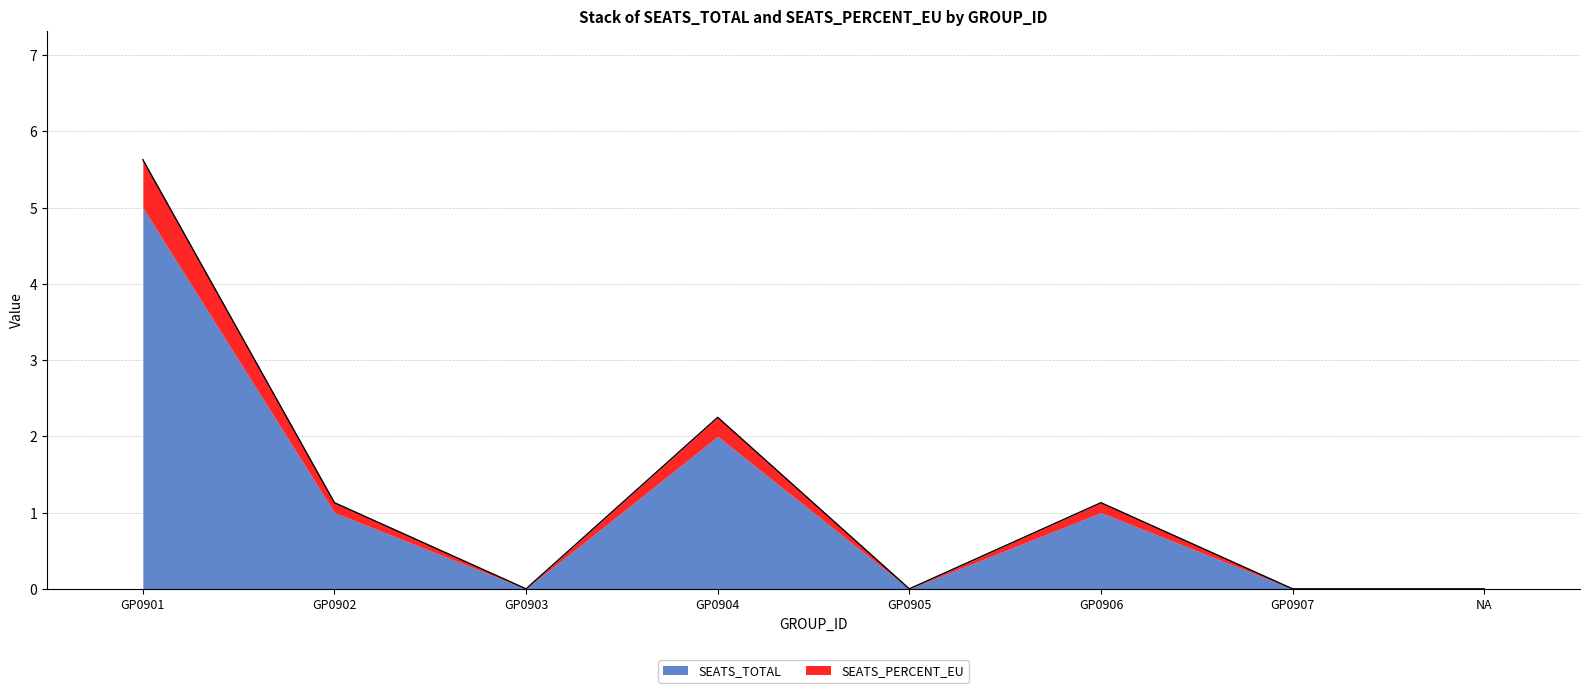

How many values exceed 1?

4